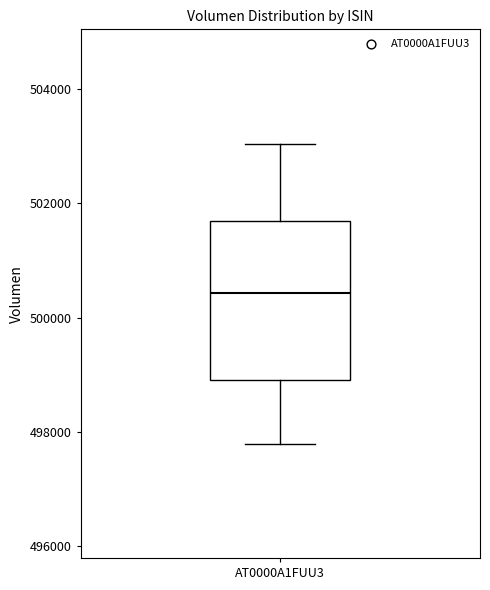

Where does the lower whisker of the box for AT0000A1FUU3 end on the y-axis? The values are not printed on the chart, so give them approximately, as read against the axis.

497800